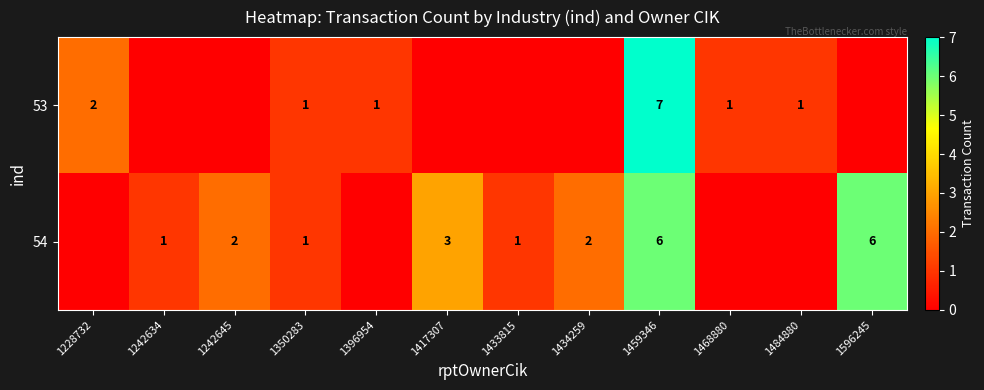

Rank the series at 1459346 from highest to lowest value.

53, 54